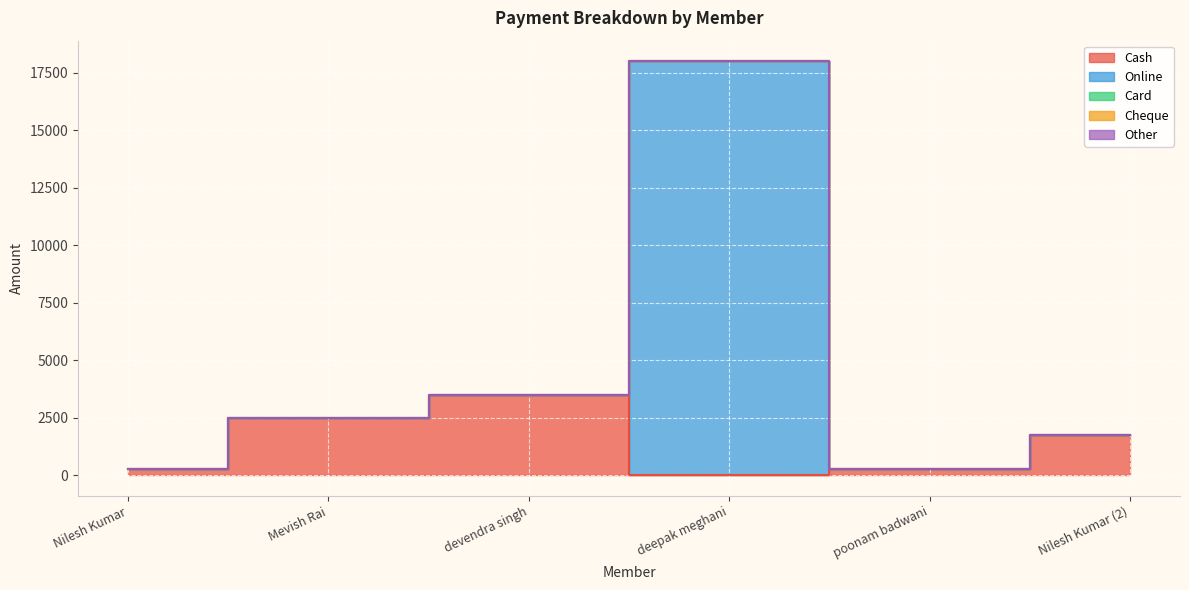

At which label does Online reach its minimum?

Nilesh Kumar